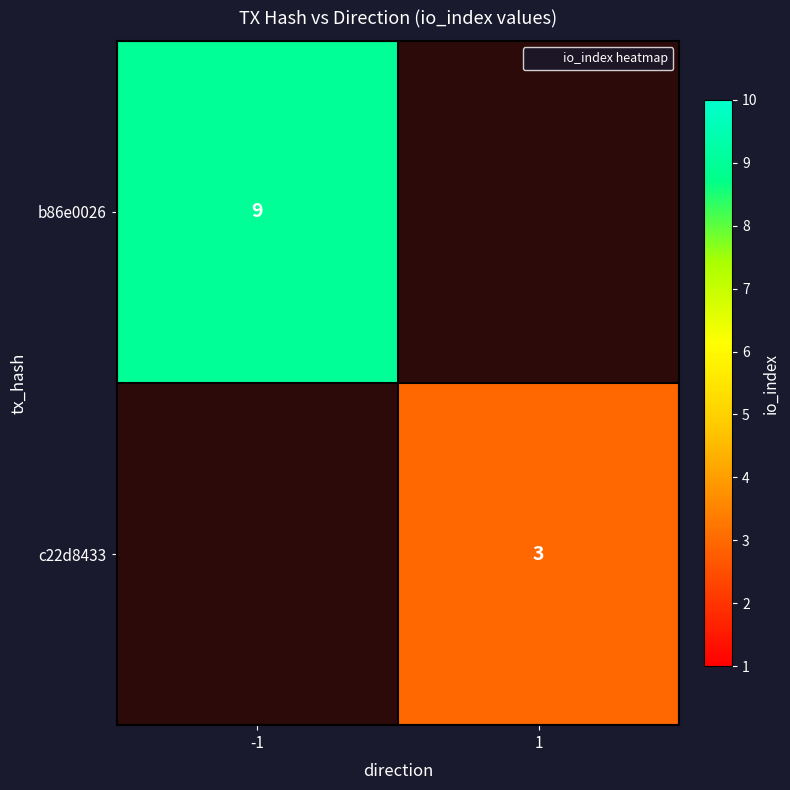

What is the sum of the b86e0026 values at 1 and -1?

9